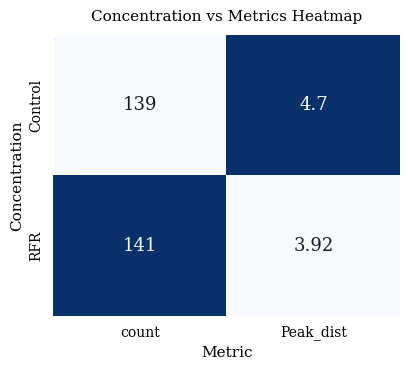

Between count and Peak_dist, which series saw the biggest shift?

RFR